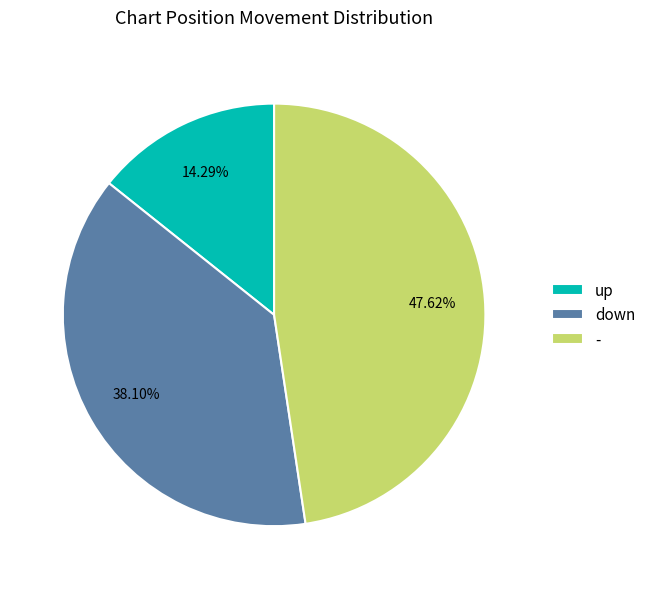

Is there any slice that represents more than half of the pie?

No